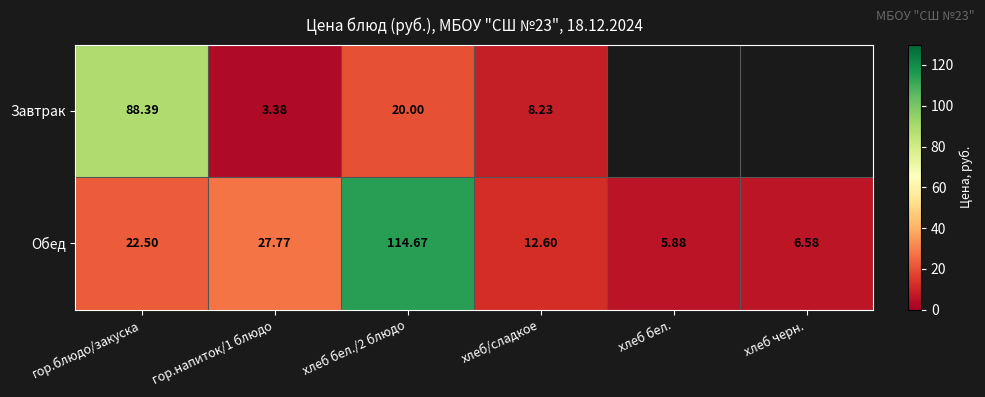

Is it true that Завтрак equals 149.5 at гор.блюдо/закуска?

False